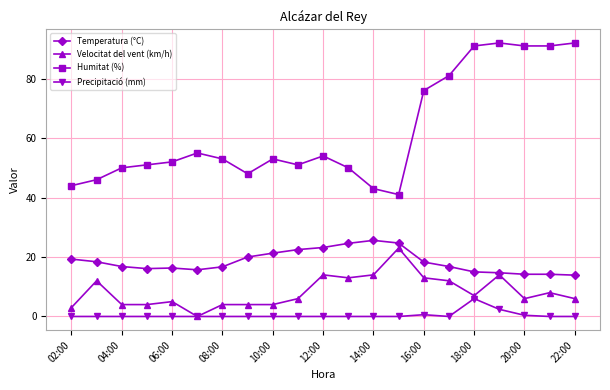

What is the value of the Humitat (%) point at the 14th from the left?

41.0